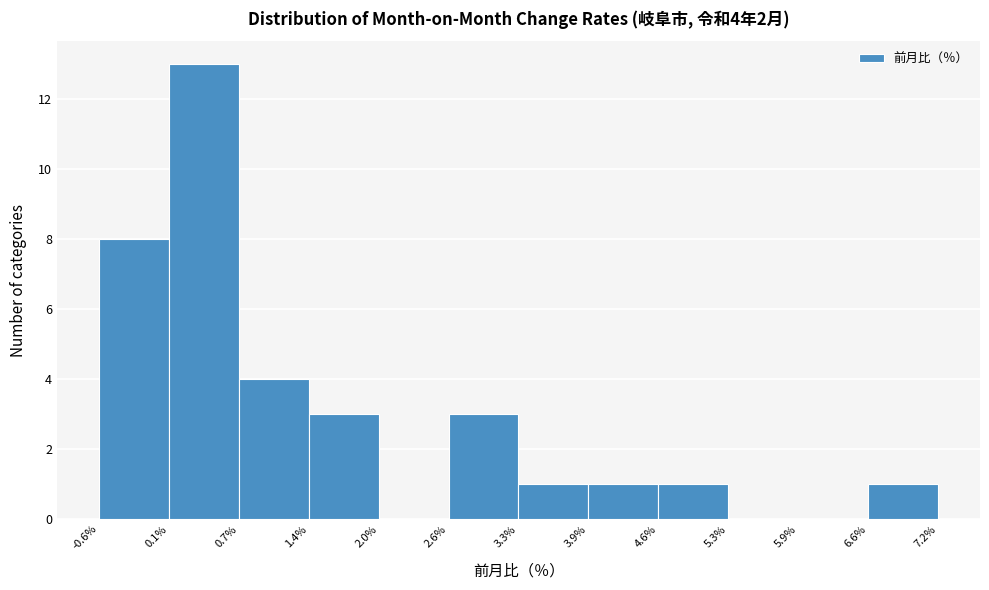

Over which range of the x-axis is the bar tallest?

0.1% to 0.7%